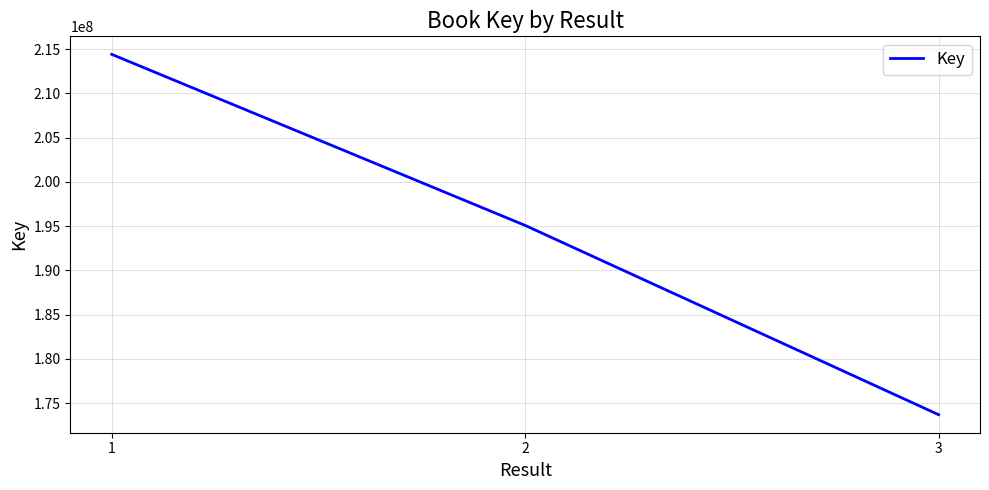

At which label is the value closest to 194056508?

2